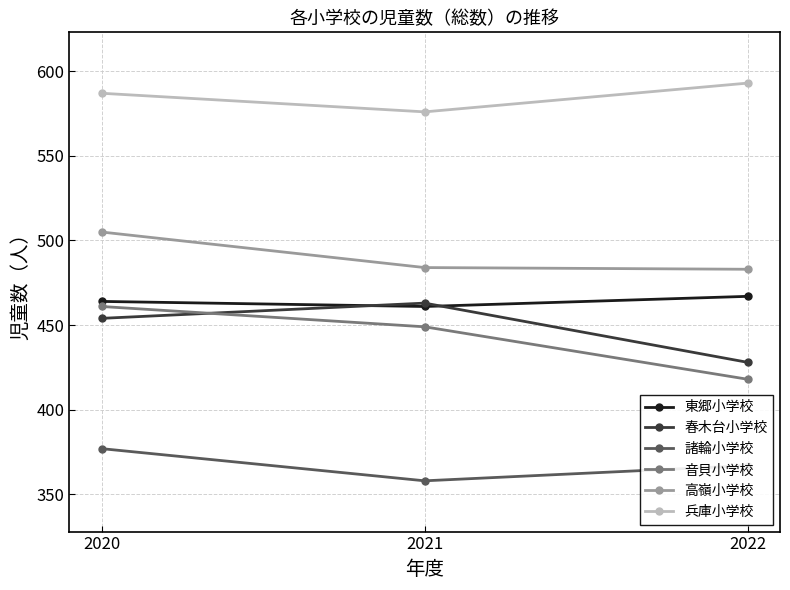

Read the 東郷小学校 value at 2022.

467